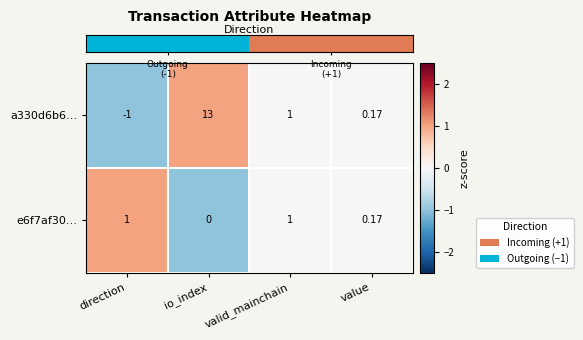

At which category does the chart reach its peak across all series?

io_index